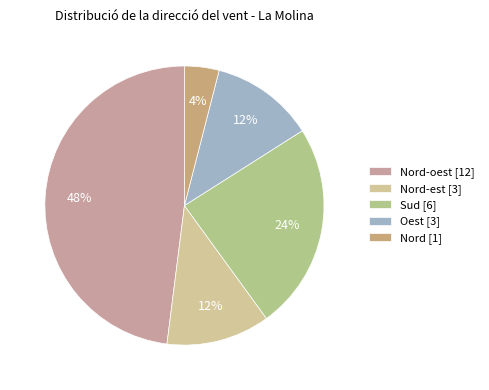

What is the largest slice in the pie chart?

Nord-oest [12]